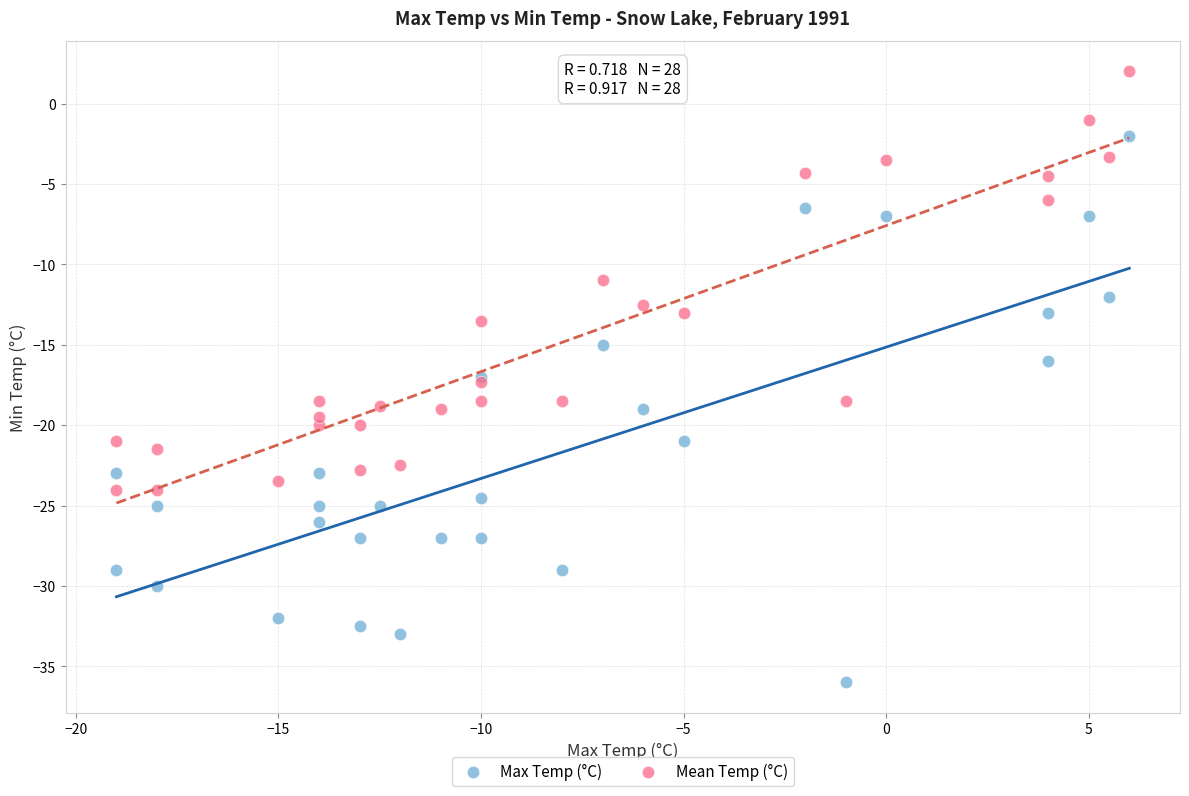

Which series reaches the maximum Y coordinate?

Mean Temp (°C)